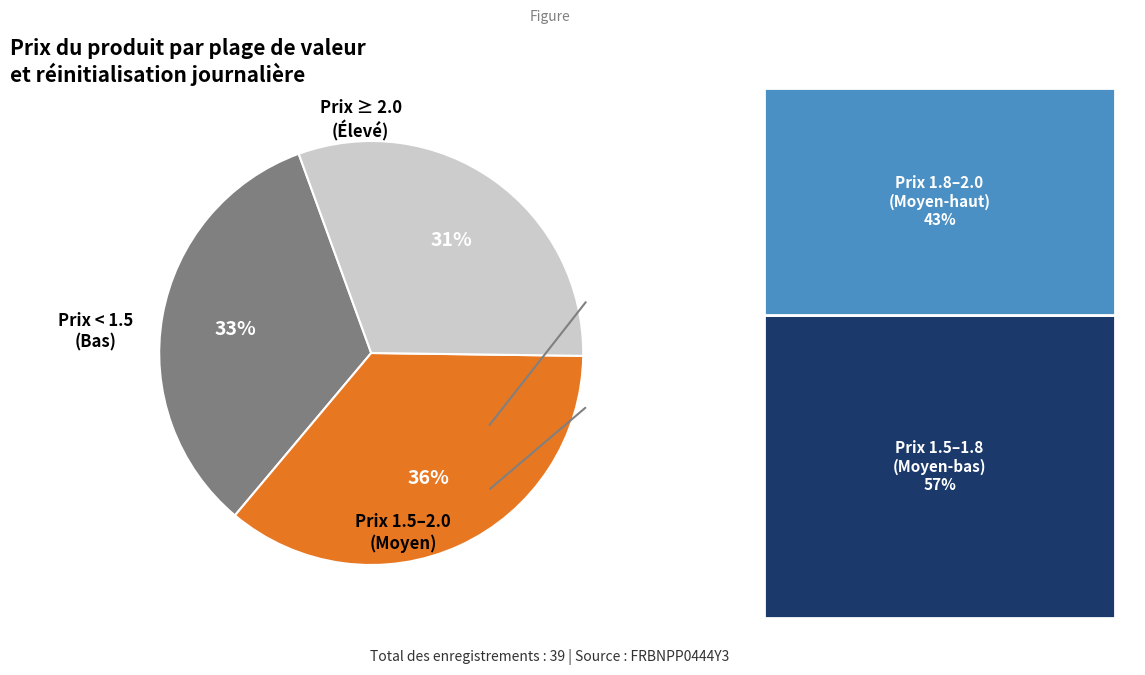

How many segments does this pie chart have?

3